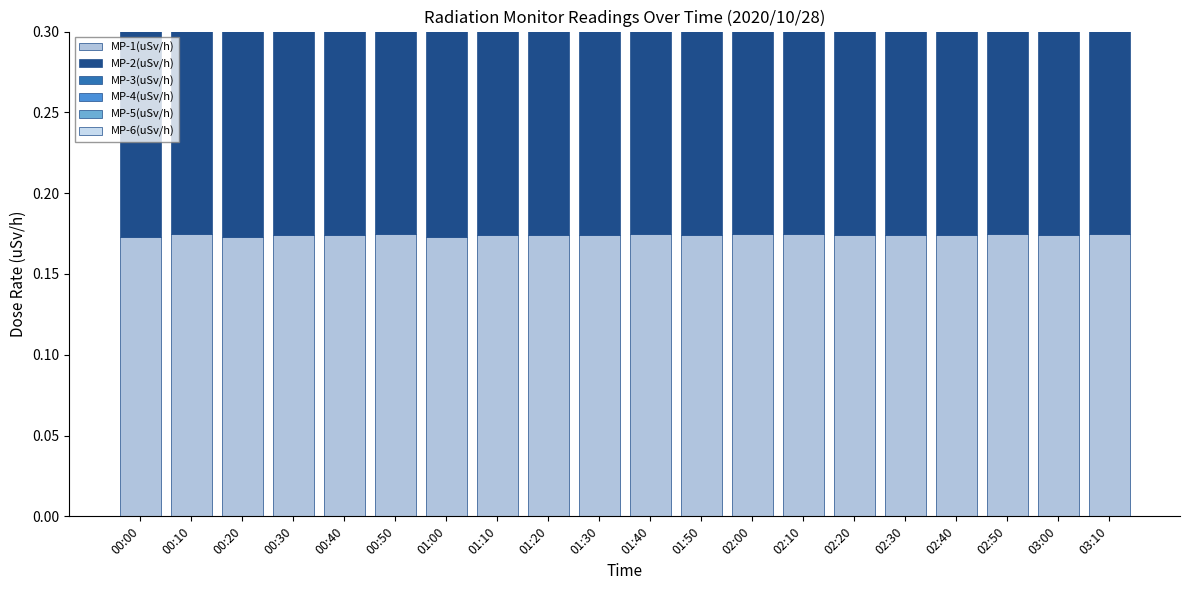

Reading left to right, extract all data points from this chart.

MP-1(uSv/h): 00:00=0.2	00:10=0.2	00:20=0.2	00:30=0.2	00:40=0.2	00:50=0.2	01:00=0.2	01:10=0.2	01:20=0.2	01:30=0.2	01:40=0.2	01:50=0.2	02:00=0.2	02:10=0.2	02:20=0.2	02:30=0.2	02:40=0.2	02:50=0.2	03:00=0.2	03:10=0.2
MP-2(uSv/h): 00:00=0.2	00:10=0.2	00:20=0.2	00:30=0.2	00:40=0.2	00:50=0.2	01:00=0.2	01:10=0.2	01:20=0.2	01:30=0.2	01:40=0.2	01:50=0.2	02:00=0.2	02:10=0.2	02:20=0.2	02:30=0.2	02:40=0.2	02:50=0.2	03:00=0.2	03:10=0.2
MP-3(uSv/h): 00:00=0.3	00:10=0.3	00:20=0.3	00:30=0.3	00:40=0.3	00:50=0.3	01:00=0.3	01:10=0.3	01:20=0.2	01:30=0.3	01:40=0.3	01:50=0.3	02:00=0.3	02:10=0.3	02:20=0.3	02:30=0.3	02:40=0.3	02:50=0.3	03:00=0.3	03:10=0.3
MP-4(uSv/h): 00:00=0.2	00:10=0.2	00:20=0.2	00:30=0.2	00:40=0.2	00:50=0.2	01:00=0.2	01:10=0.2	01:20=0.2	01:30=0.2	01:40=0.2	01:50=0.2	02:00=0.2	02:10=0.2	02:20=0.2	02:30=0.2	02:40=0.2	02:50=0.2	03:00=0.2	03:10=0.2
MP-5(uSv/h): 00:00=0.2	00:10=0.2	00:20=0.2	00:30=0.2	00:40=0.2	00:50=0.2	01:00=0.2	01:10=0.2	01:20=0.2	01:30=0.2	01:40=0.2	01:50=0.2	02:00=0.2	02:10=0.2	02:20=0.2	02:30=0.2	02:40=0.2	02:50=0.2	03:00=0.2	03:10=0.2
MP-6(uSv/h): 00:00=0.1	00:10=0.1	00:20=0.1	00:30=0.1	00:40=0.1	00:50=0.1	01:00=0.1	01:10=0.1	01:20=0.1	01:30=0.1	01:40=0.1	01:50=0.1	02:00=0.1	02:10=0.1	02:20=0.1	02:30=0.1	02:40=0.1	02:50=0.1	03:00=0.1	03:10=0.1